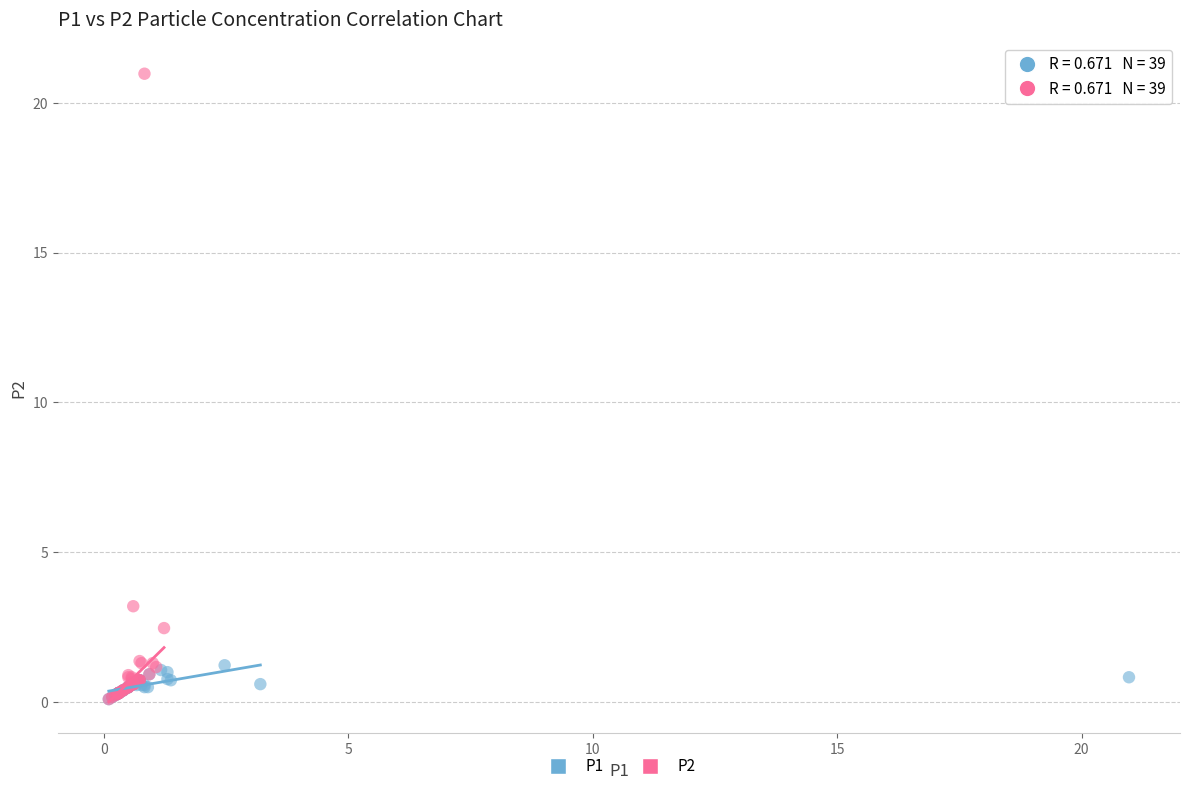

What are all the series names shown in the legend?

P1, P2